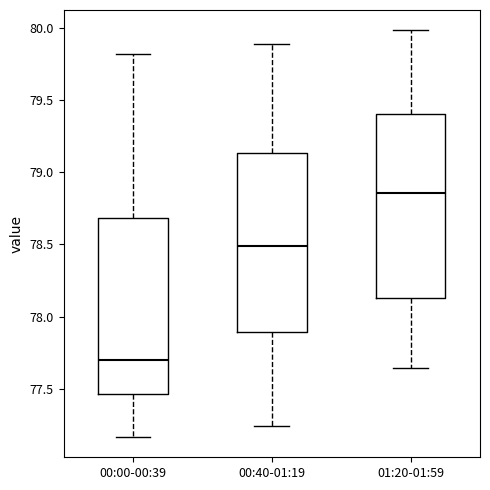

Reading left to right, read every box against the y-axis: the position of its median line, the range the box covers, and the ends of its whiskers. The values are not printed on the chart, so give them approximately, as read against the axis.

00:00-00:39: median 77.70, box 77.45 to 78.70, whiskers 77.15 to 79.80
00:40-01:19: median 78.50, box 77.90 to 79.15, whiskers 77.25 to 79.90
01:20-01:59: median 78.85, box 78.15 to 79.40, whiskers 77.65 to 80.00